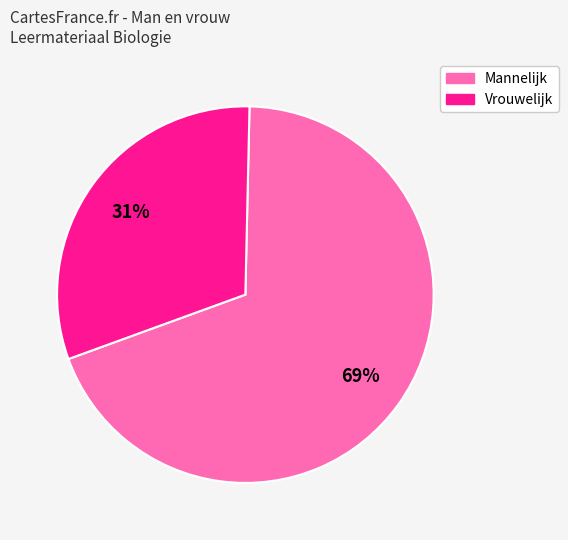

Is there any slice that represents more than half of the pie?

Yes